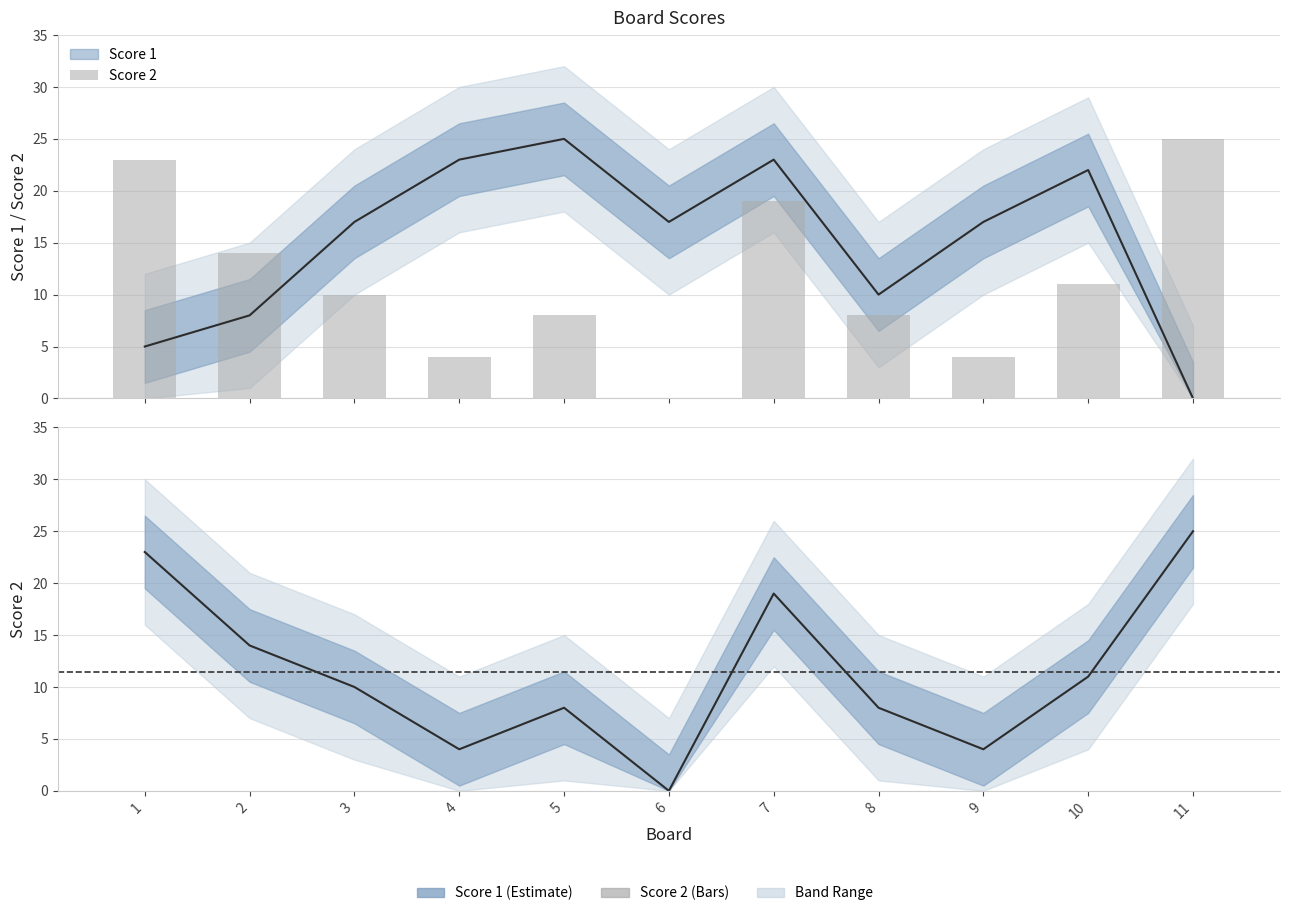

Does the chart contain any negative values?

No